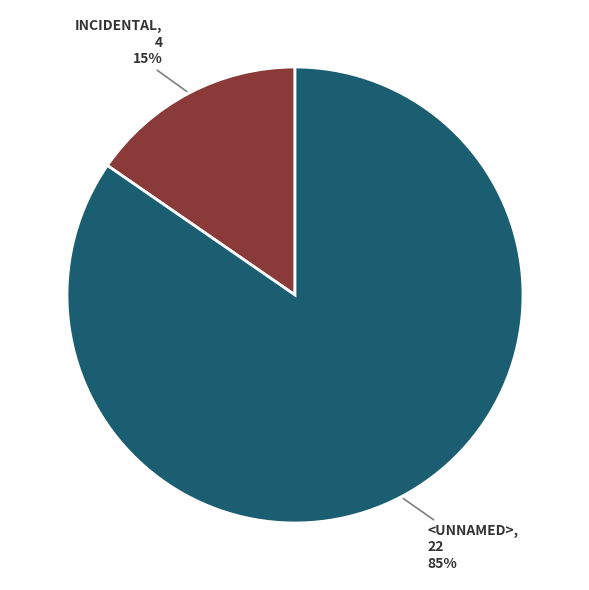

Is there any slice that represents more than half of the pie?

Yes